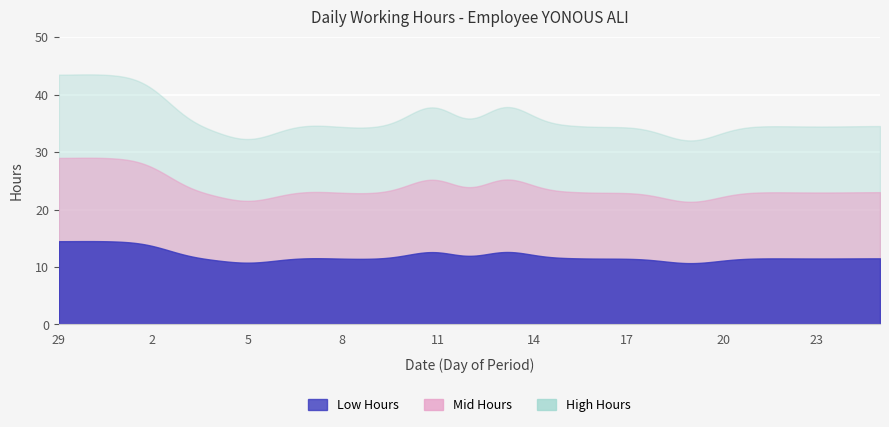

How many data points in High Hours are less than 34?

3